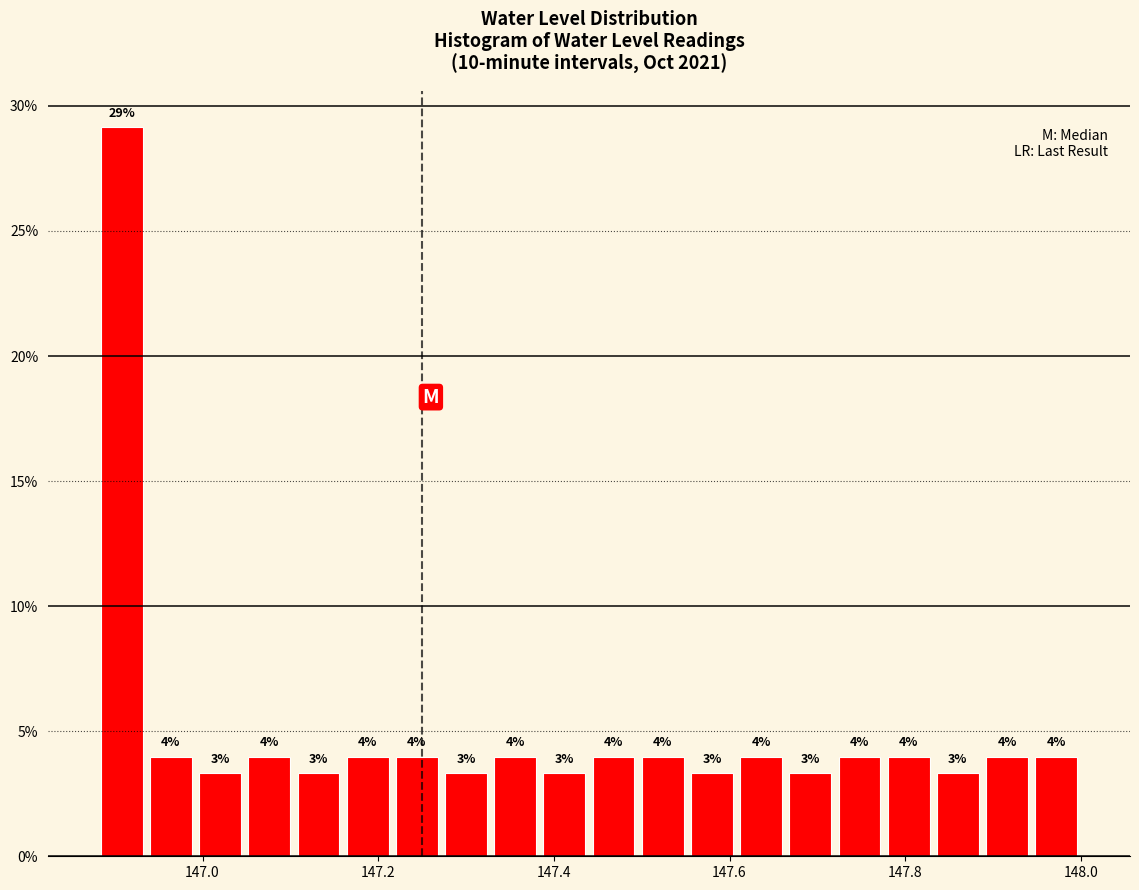

Read against the x-axis, roughly where is the centre of the tallest bar?

146.90